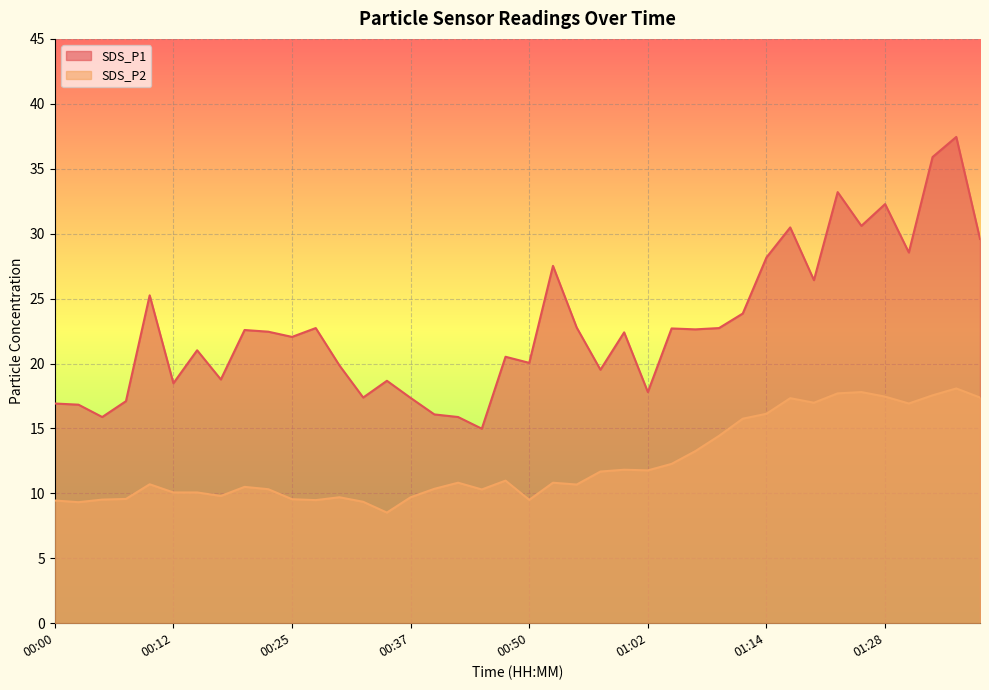

How many data points does each series have?

40